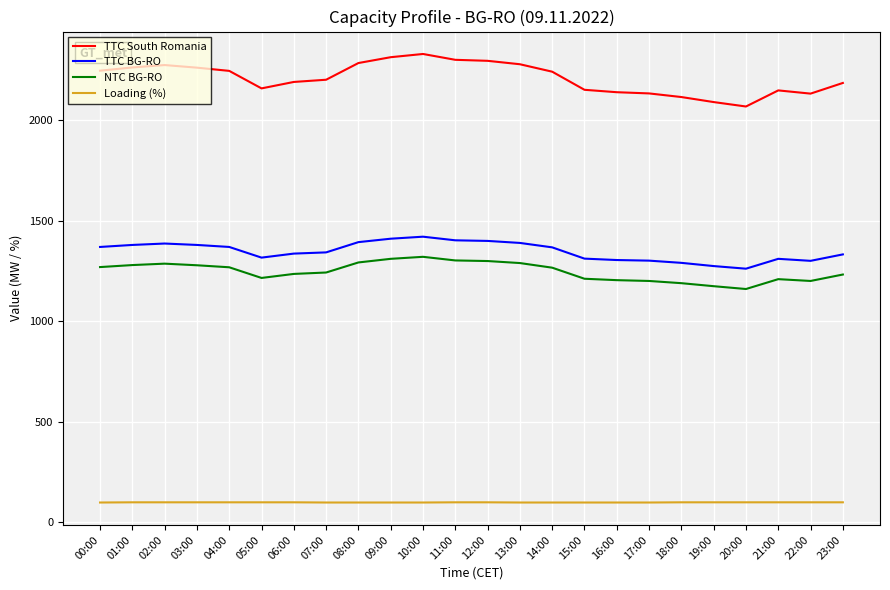

Which series has the largest total across all categories?

TTC South Romania